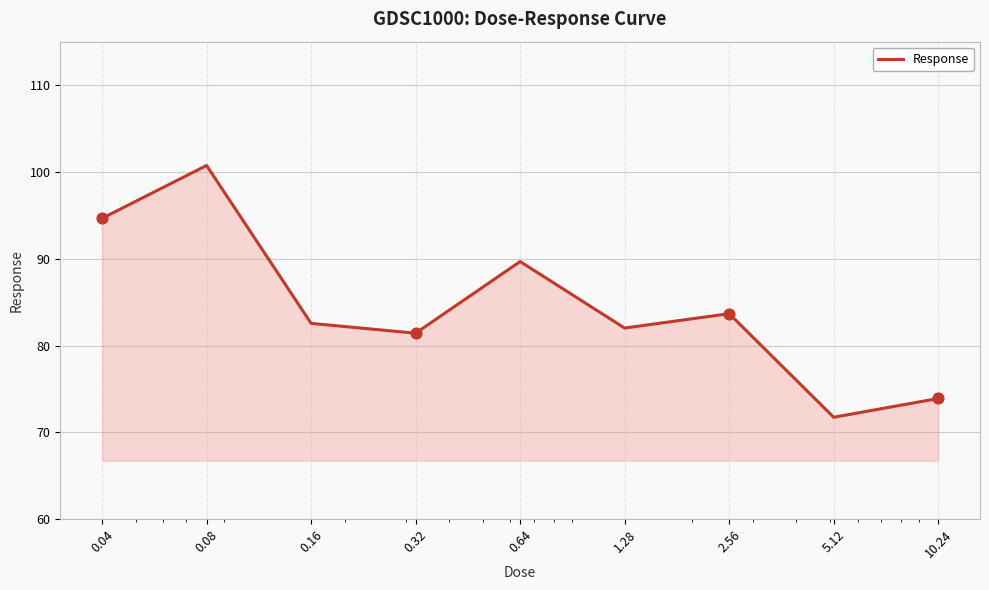

What is the difference between the maximum and minimum values?

29.0